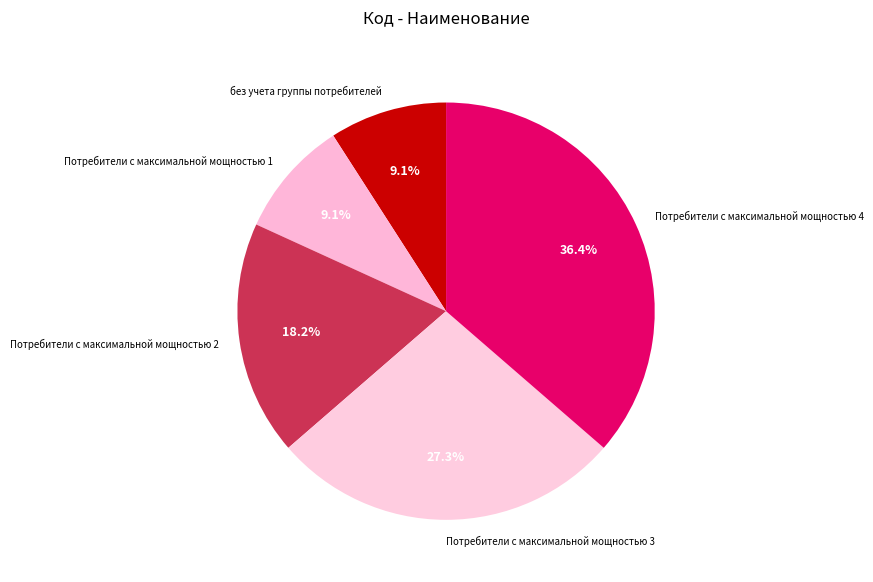

To the nearest percent, what is the difference between the Потребители с максимальной мощностью 3 and Потребители с максимальной мощностью 2 slice percentages?

9%